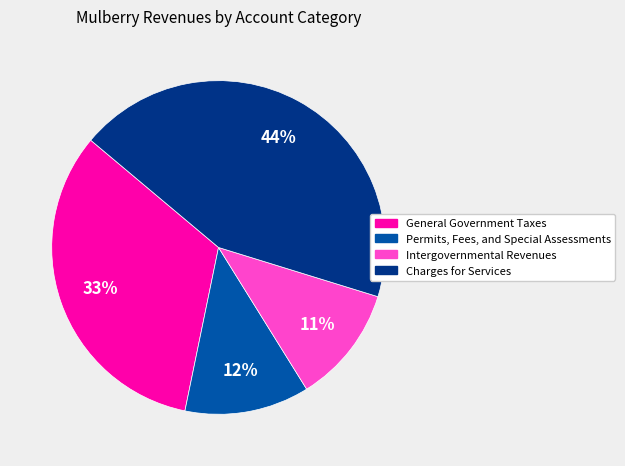

Rank the categories by value from lowest to highest.

Intergovernmental Revenues, Permits, Fees, and Special Assessments, General Government Taxes, Charges for Services